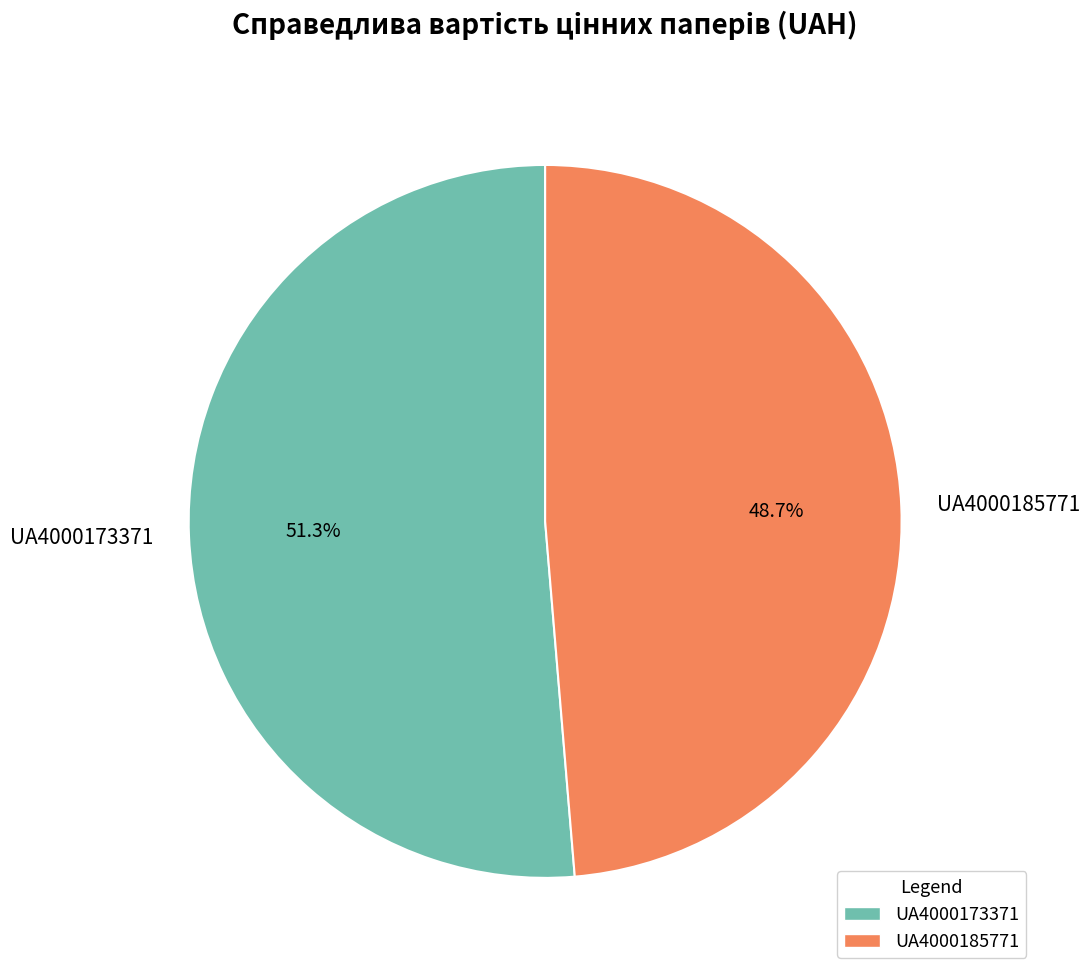

How many slices are in this pie chart?

2